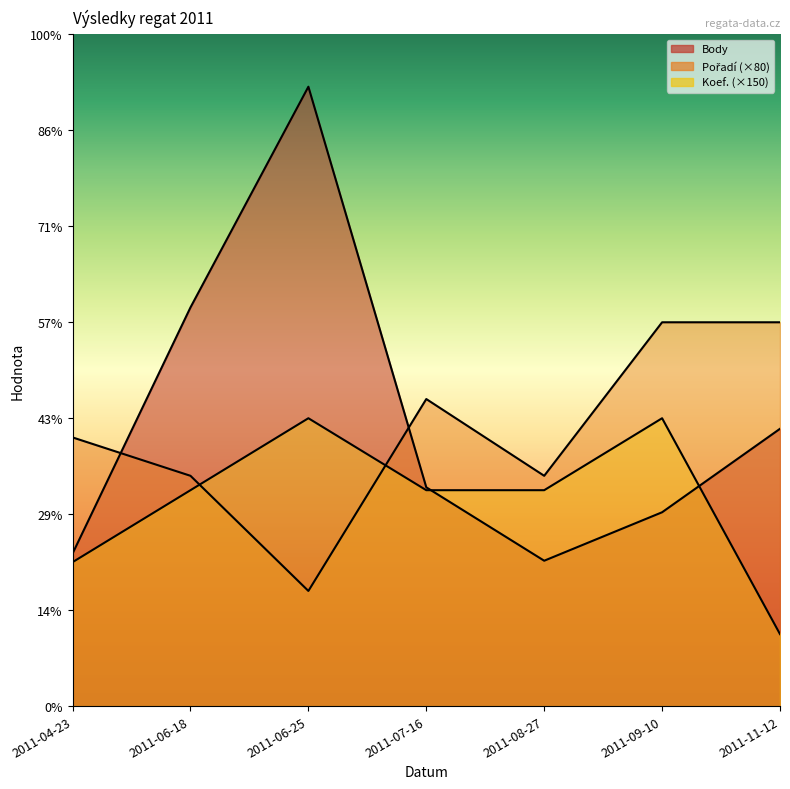

How many Koef. values are between 300 and 600?

6